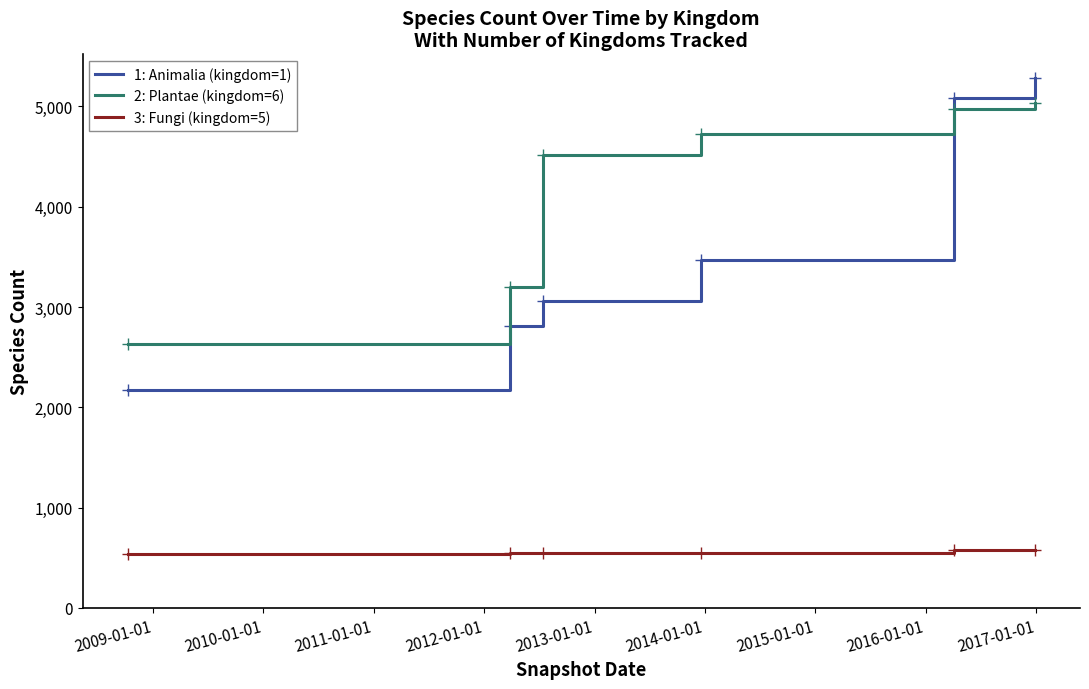

Which series has the largest range (max minus min)?

1: Animalia (kingdom=1)